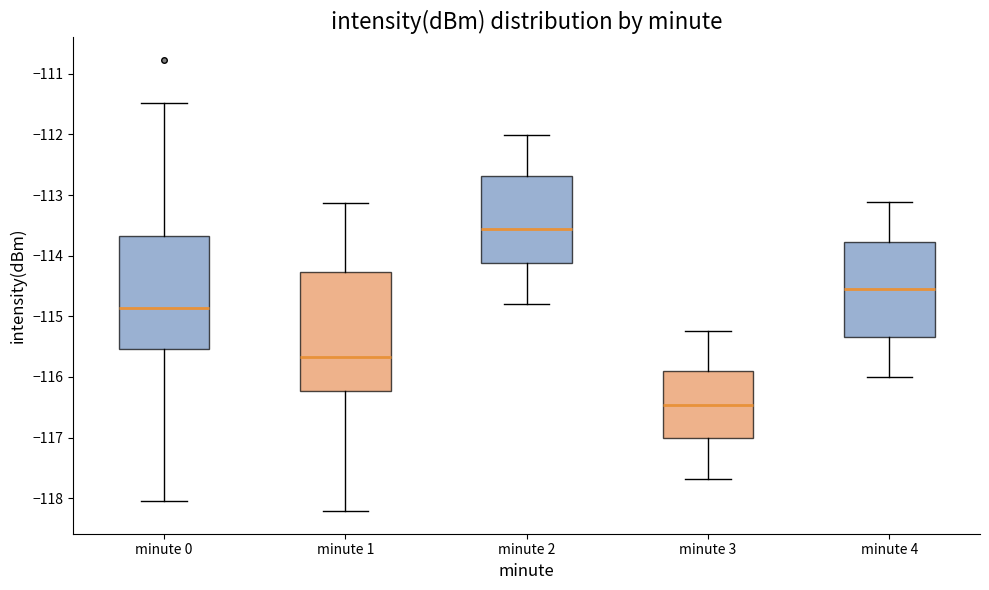

Reading left to right, read every box against the y-axis: the position of its median line, the range the box covers, and the ends of its whiskers. The values are not printed on the chart, so give them approximately, as read against the axis.

minute 0: median -114.9, box -115.5 to -113.7, whiskers -118.0 to -111.5
minute 1: median -115.7, box -116.2 to -114.3, whiskers -118.2 to -113.1
minute 2: median -113.6, box -114.1 to -112.7, whiskers -114.8 to -112.0
minute 3: median -116.5, box -117.0 to -115.9, whiskers -117.7 to -115.2
minute 4: median -114.6, box -115.3 to -113.8, whiskers -116.0 to -113.1